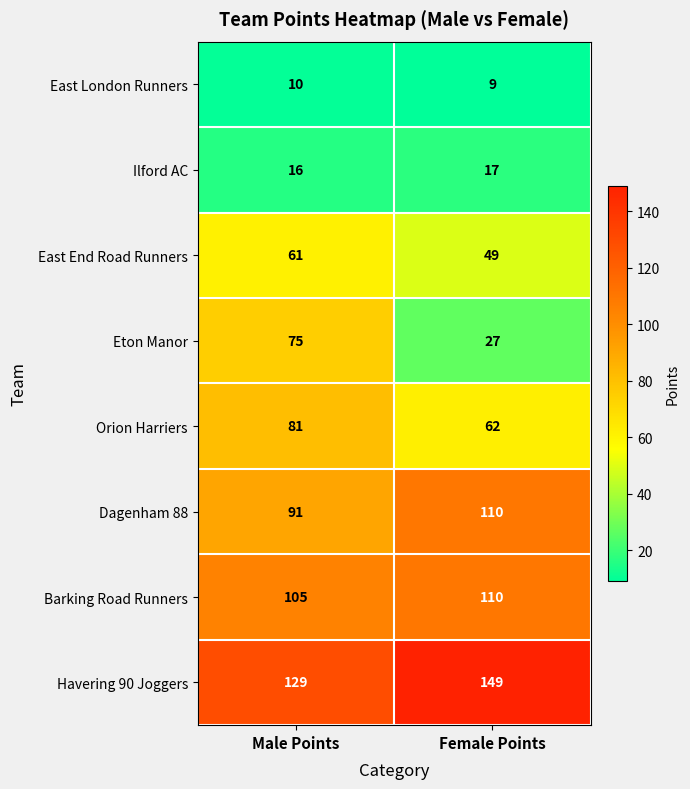

The value of East End Road Runners at Female Points is 49. True or false?

True